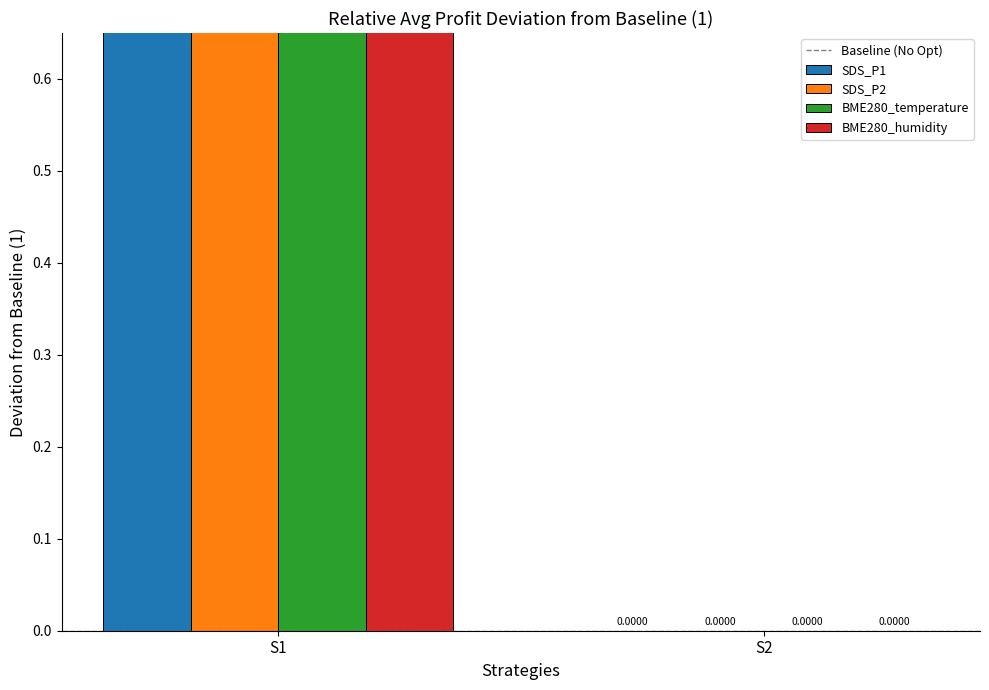

Reading right to left, list all the values displayed in this chart.

Baseline (No Opt): S2=0	S1=0
SDS_P1: S2=0	S1=1
SDS_P2: S2=0	S1=1
BME280_temperature: S2=0	S1=1
BME280_humidity: S2=0	S1=1